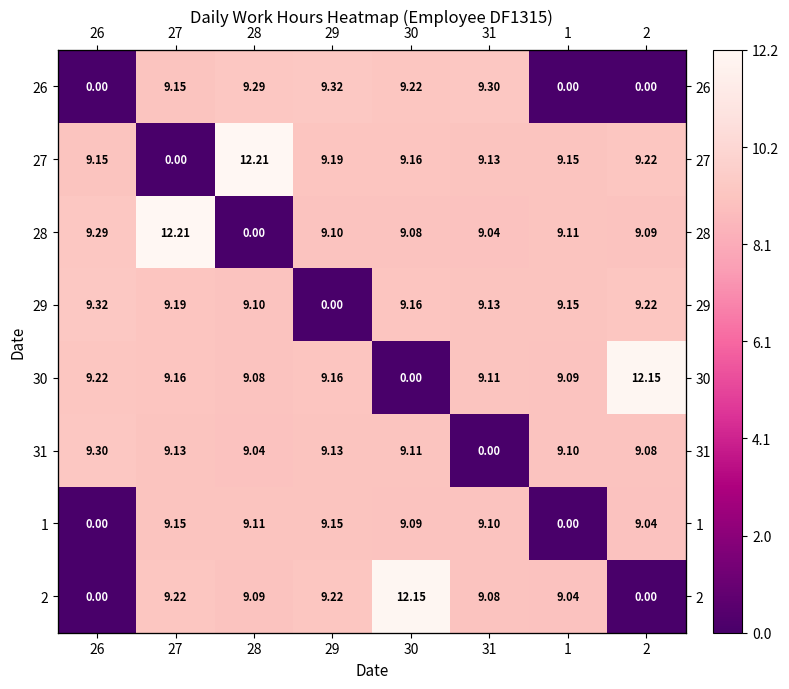

What is the difference between the 26 values at 30 and 28?

0.1